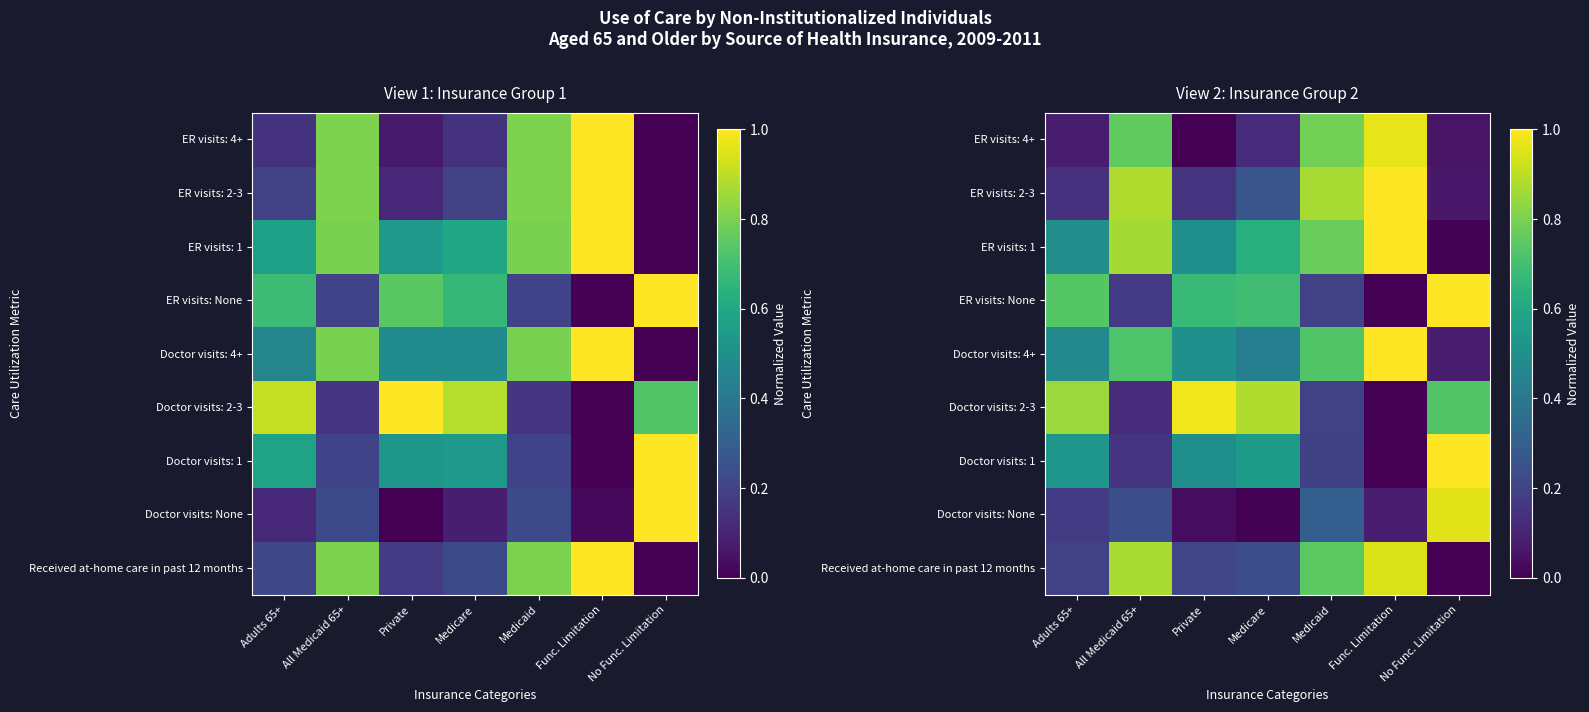

How many categories are shown in the chart?

7